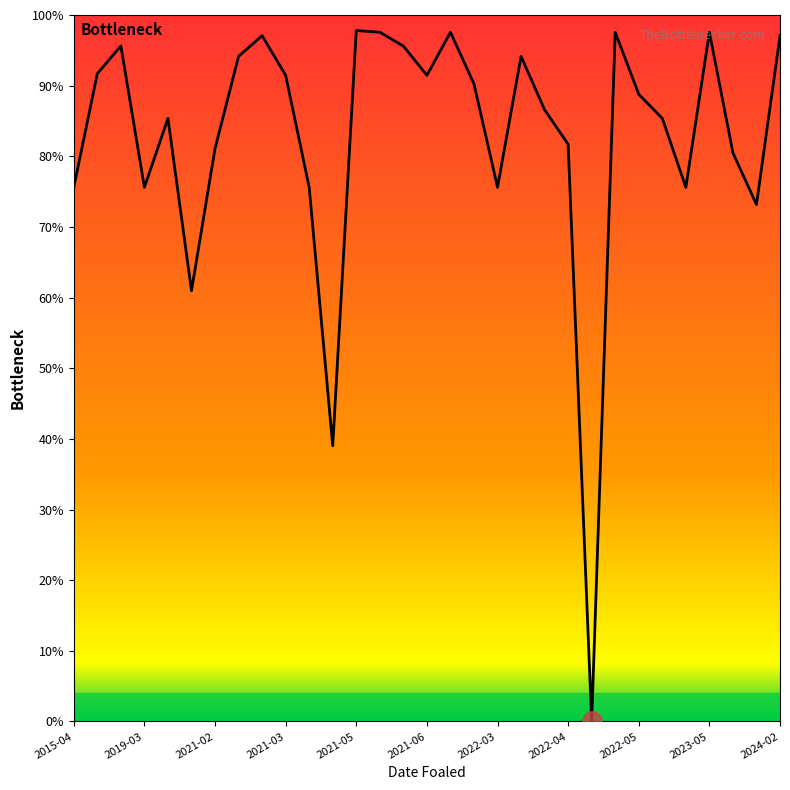

What is the difference between the maximum and minimum values?

97.8